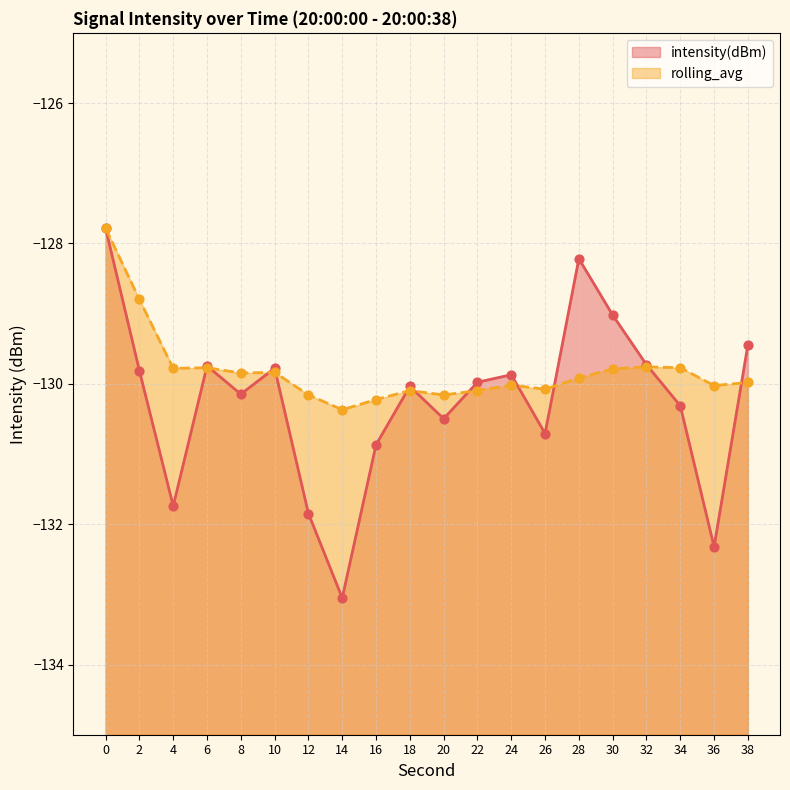

Which series has the widest spread of Y values?

intensity(dBm)